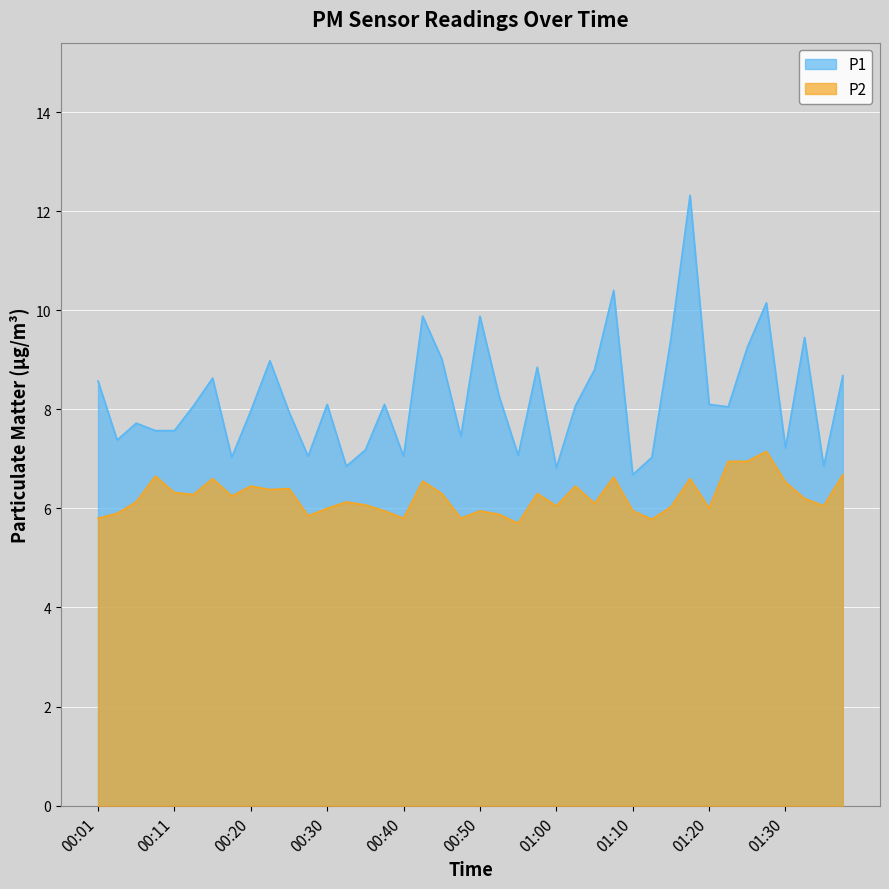

At which category is the sum across all series the highest?

01:17